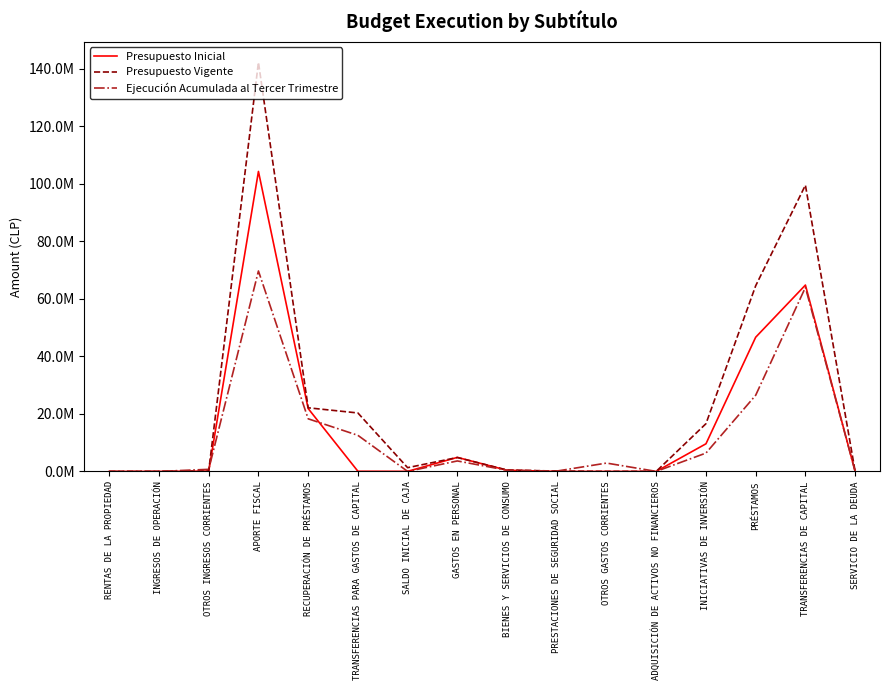

What is the label of the 5th point from the right?

ADQUISICIÓN DE ACTIVOS NO FINANCIEROS